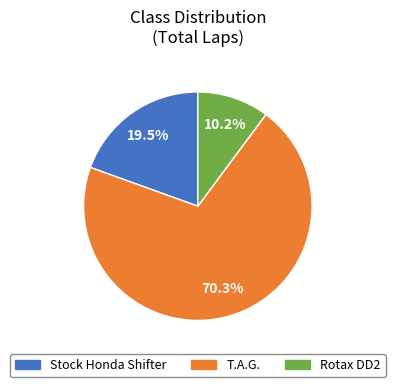

How many slices are in this pie chart?

3